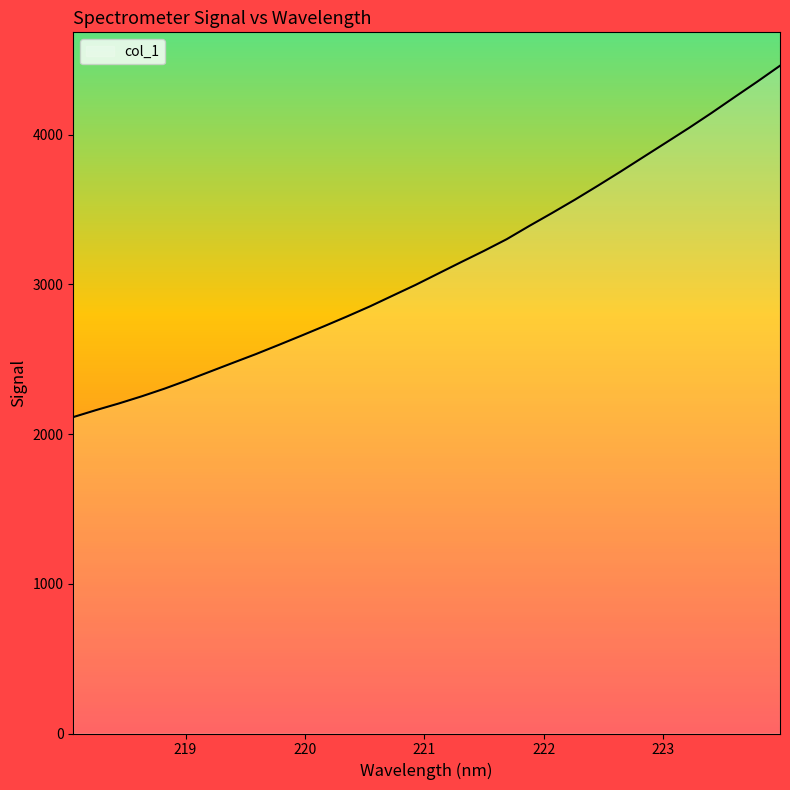

What is the greatest value displayed?

4460.1